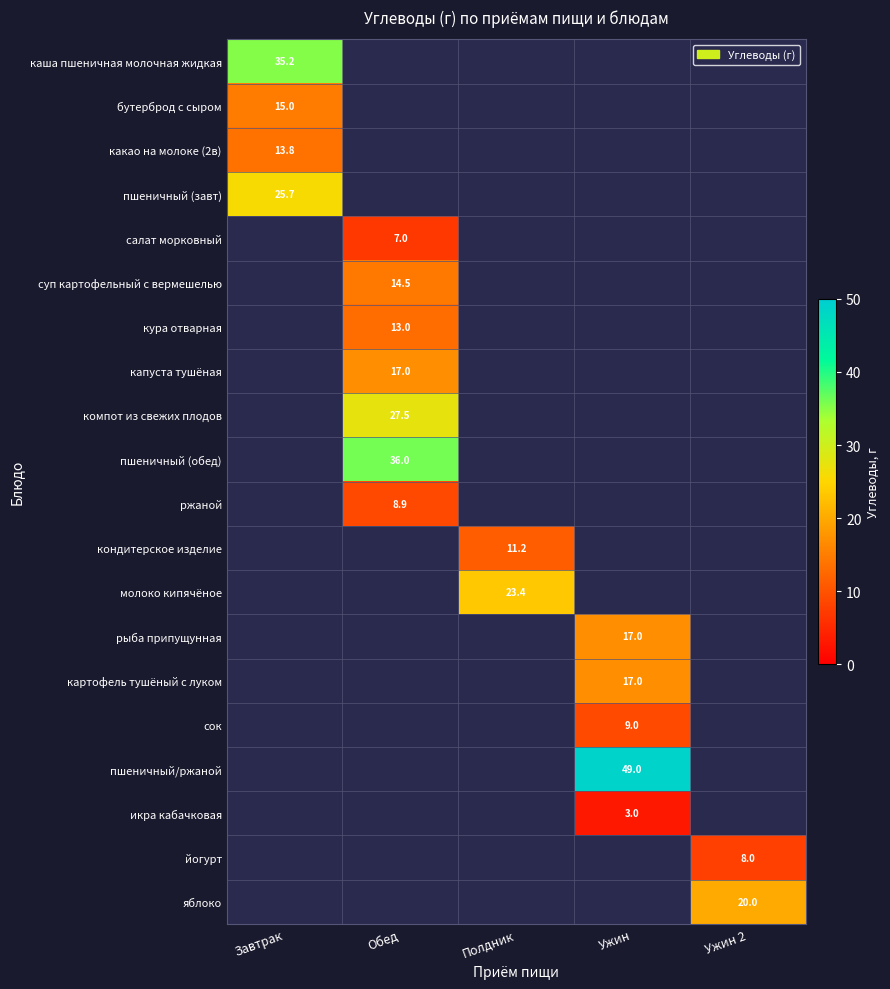

The value of салат морковный at Обед is 3.8. True or false?

False